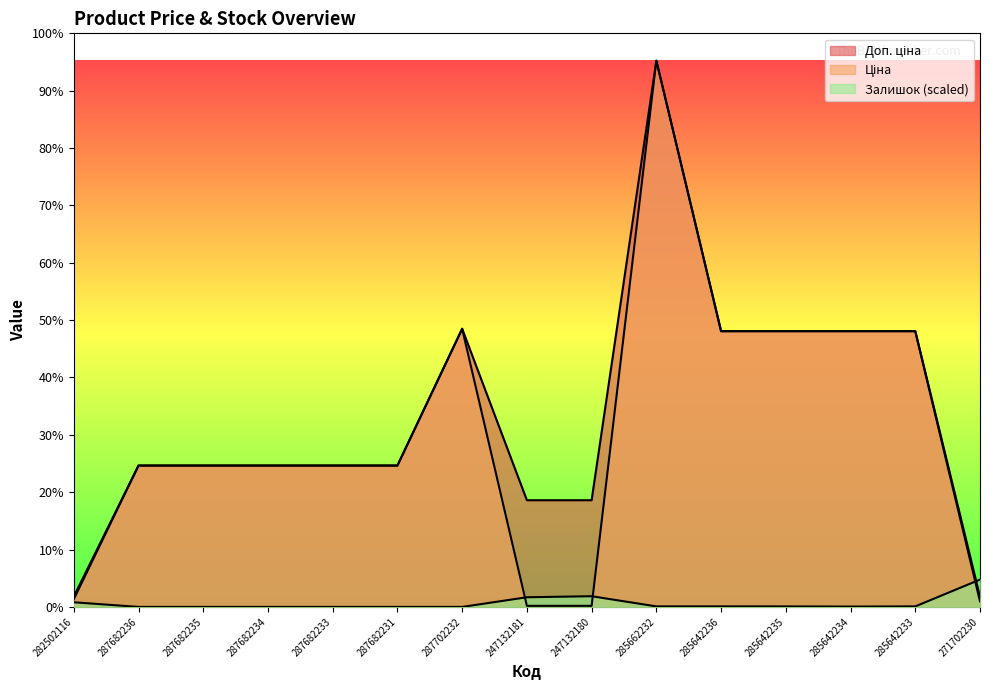

How many distinct data groups are displayed?

3